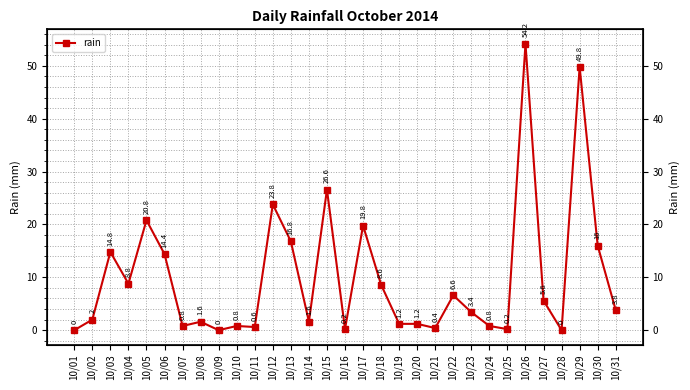

The value at 10/08 is 1.6. True or false?

True